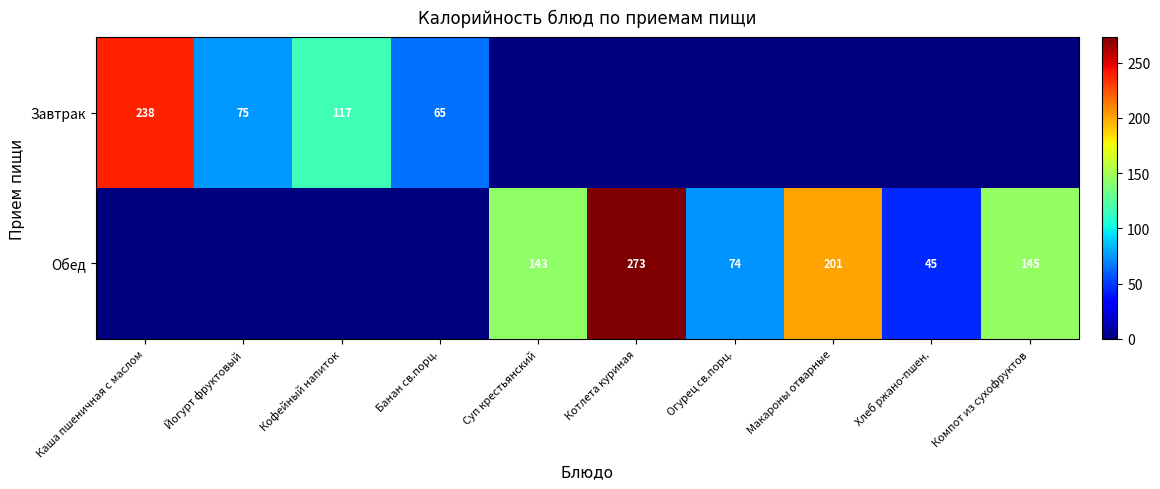

List the series in order of their overall mean, lowest first.

Завтрак, Обед